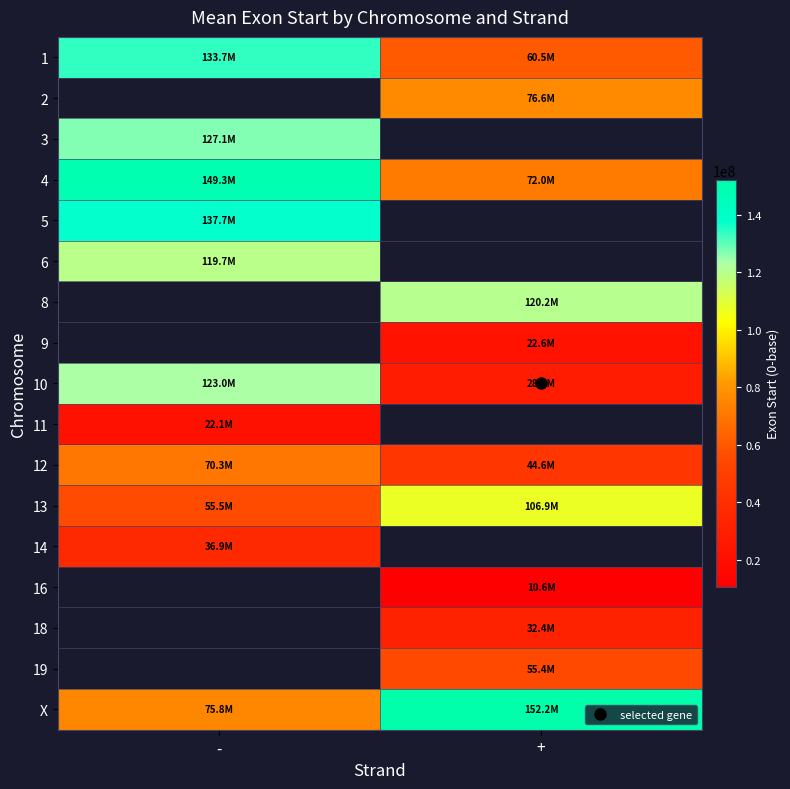

Count the number of data series in this chart.

17